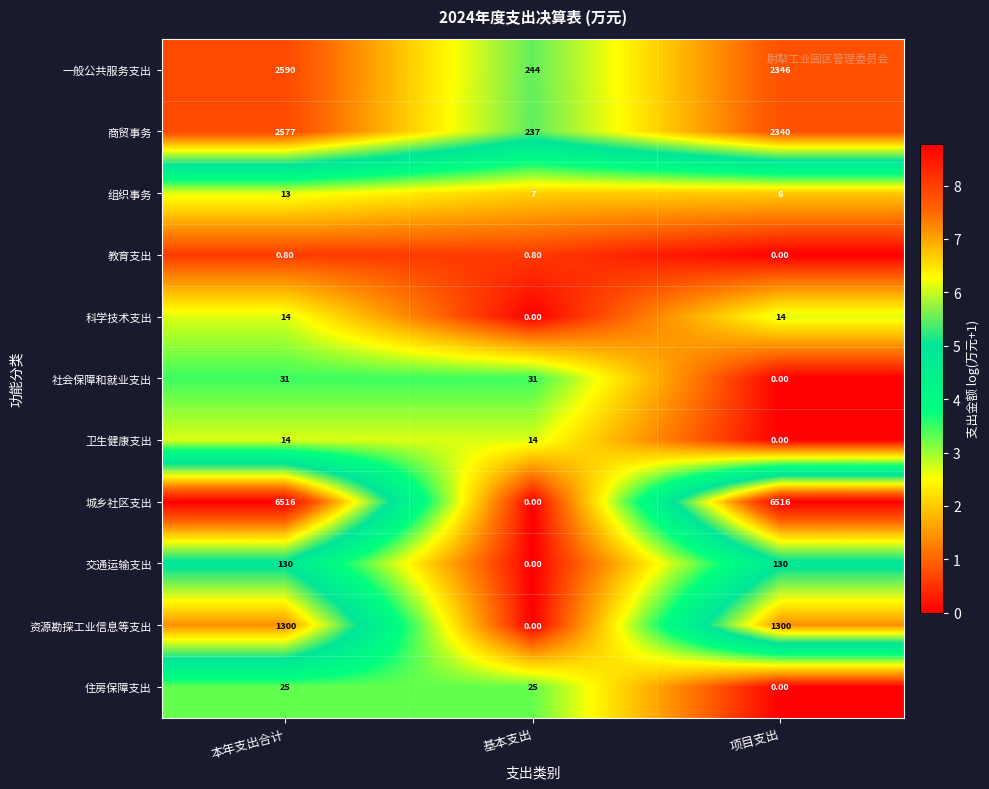

Where is 一般公共服务支出 nearest to the value 1417?

项目支出